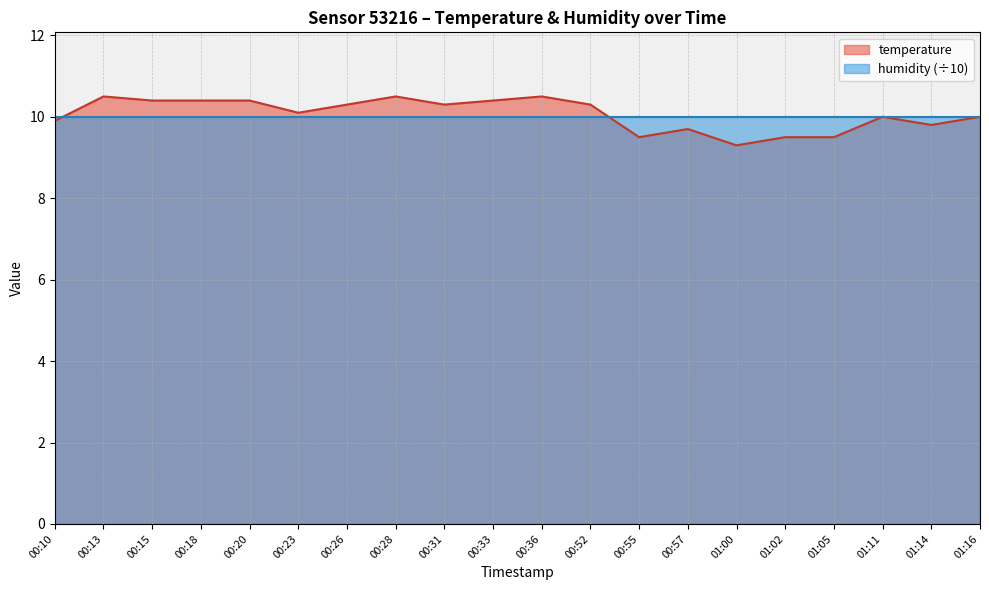

How many lines are shown in the chart?

2